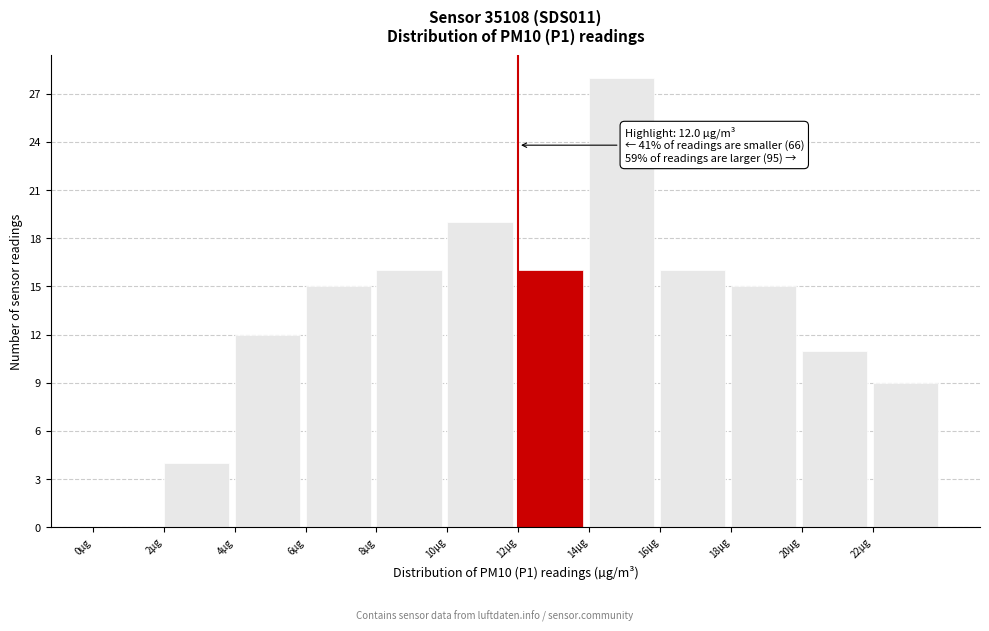

Over which range of the x-axis is the bar tallest?

14 to 16